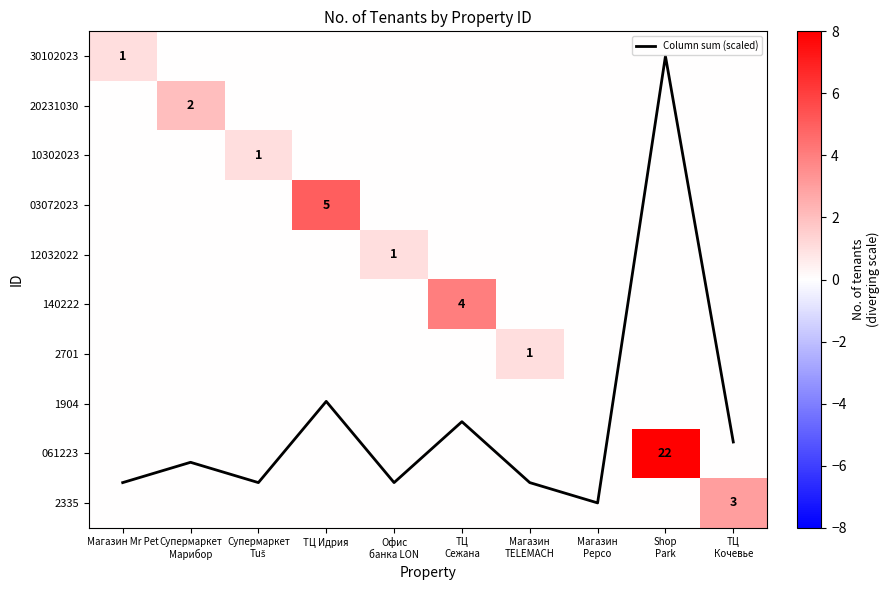

What is the maximum value shown in the chart?

22.0